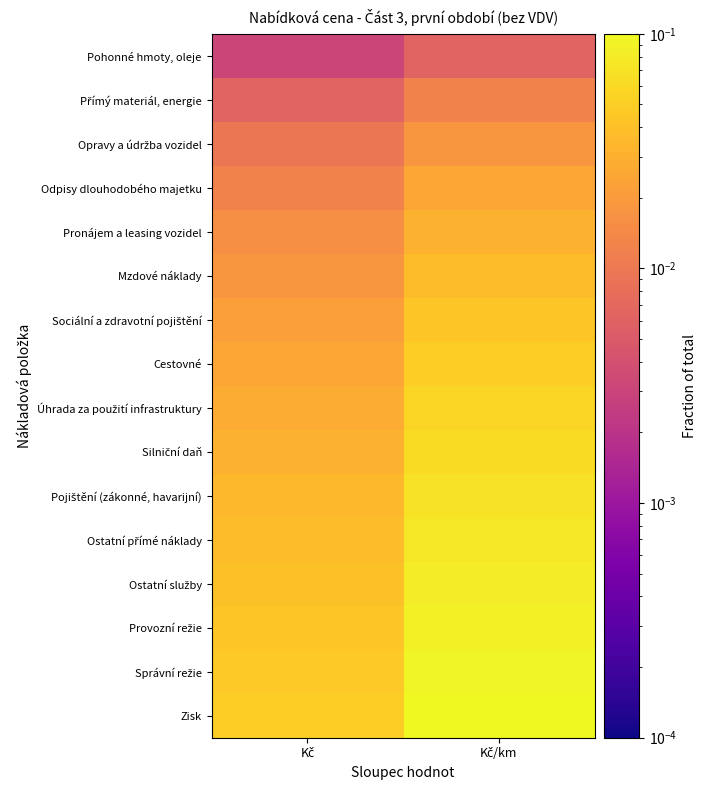

List the series in order of their peak value, lowest first.

Pohonné hmoty, oleje, Přímý materiál, energie, Opravy a údržba vozidel, Odpisy dlouhodobého majetku, Pronájem a leasing vozidel, Mzdové náklady, Sociální a zdravotní pojištění, Cestovné, Úhrada za použití infrastruktury, Silniční daň, Pojištění (zákonné, havarijní), Ostatní přímé náklady, Ostatní služby, Provozní režie, Správní režie, Zisk